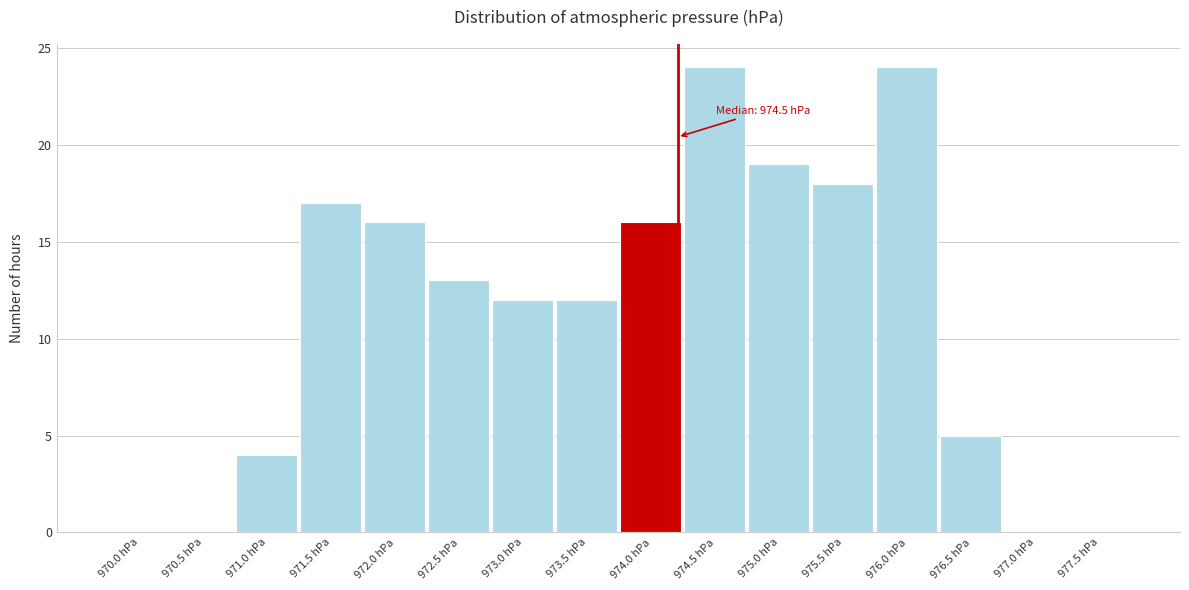

Reading left to right, transcribe all the data shown in this chart.

970.0 hPa=0	970.5 hPa=0	971.0 hPa=4	971.5 hPa=17	972.0 hPa=16	972.5 hPa=13	973.0 hPa=12	973.5 hPa=12	974.0 hPa=16	974.5 hPa=24	975.0 hPa=19	975.5 hPa=18	976.0 hPa=24	976.5 hPa=5	977.0 hPa=0	977.5 hPa=0